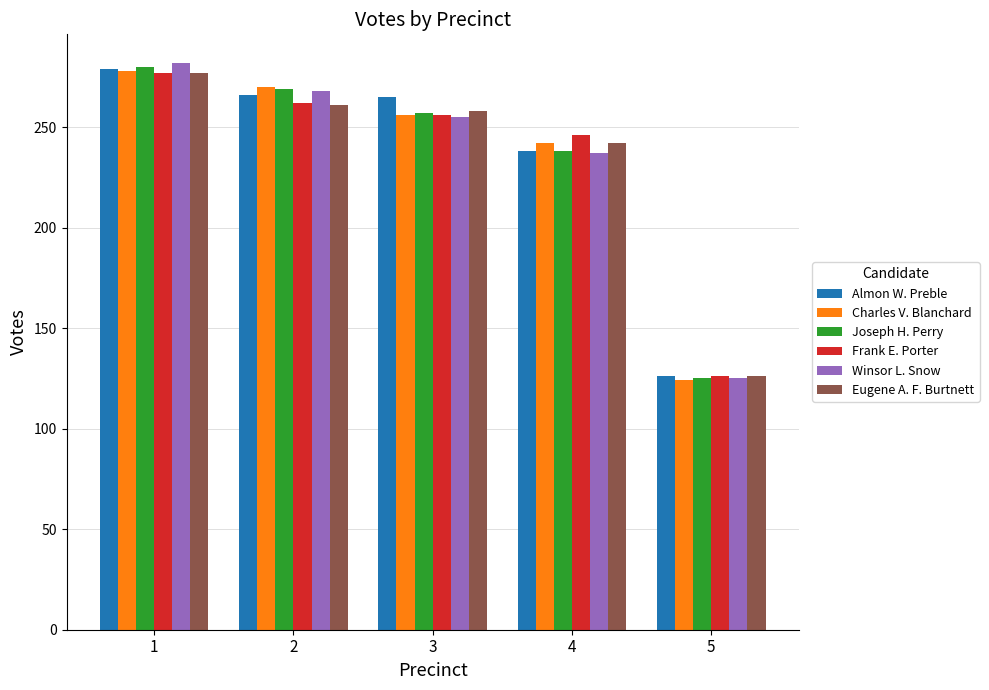

Where is Charles V. Blanchard nearest to the value 201?

4